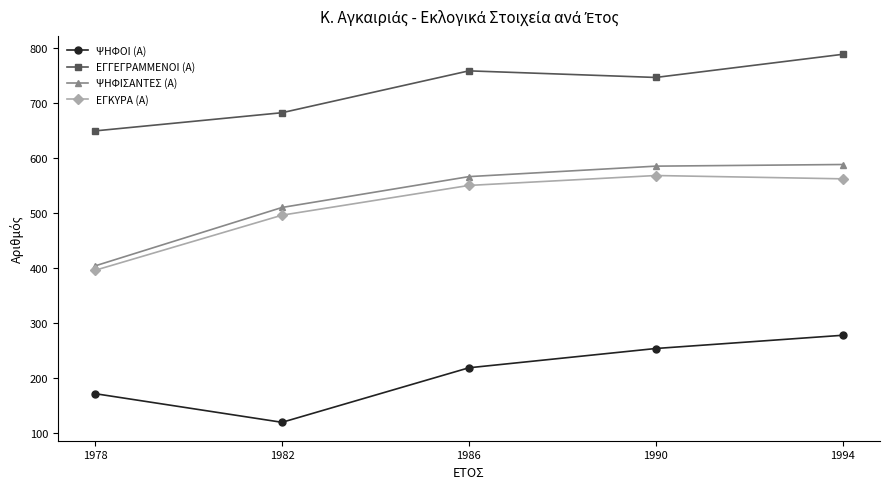

What is the sum of all ΨΗΦΟΙ (Α) values?

1043